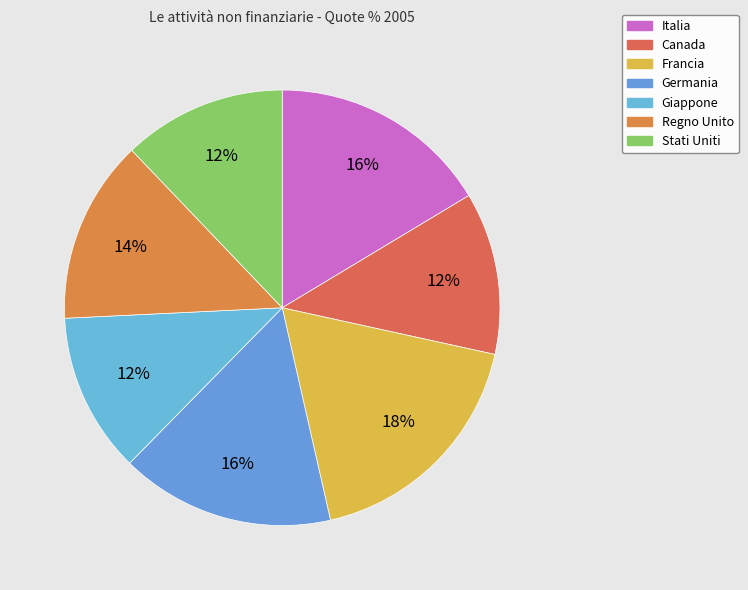

How much of the chart is everything except Regno Unito?

86.4%